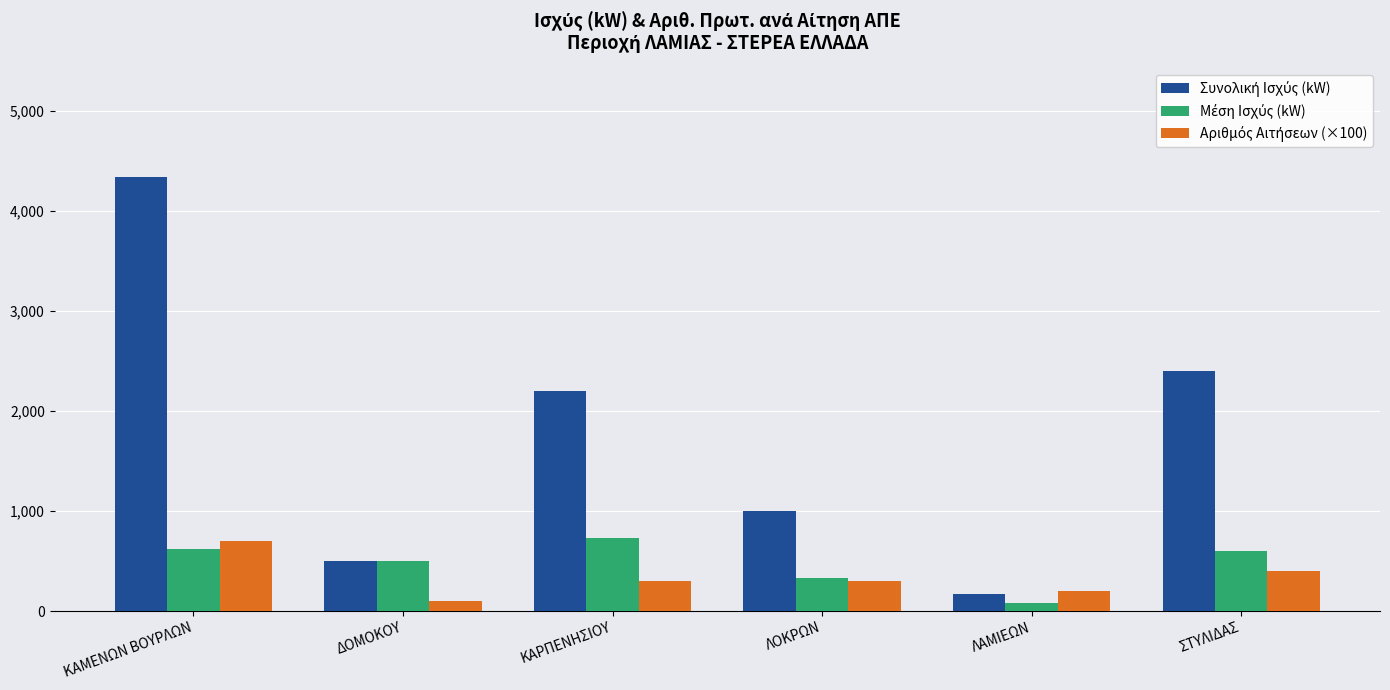

What is the maximum value shown in the chart?

4339.8